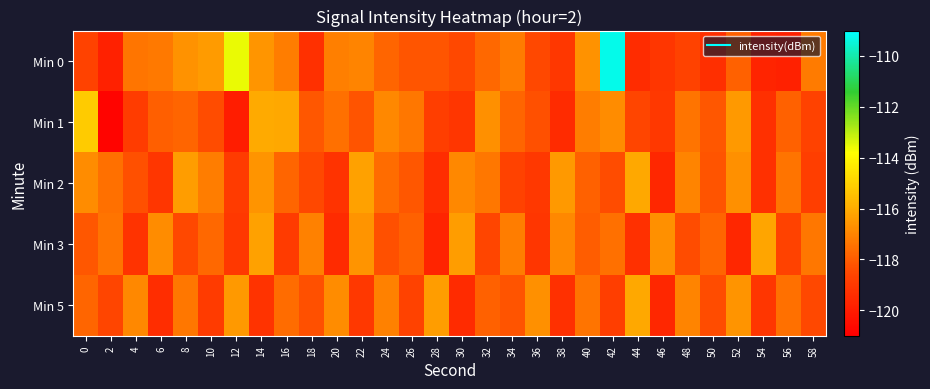

Between 58 and 24, which is larger?

58